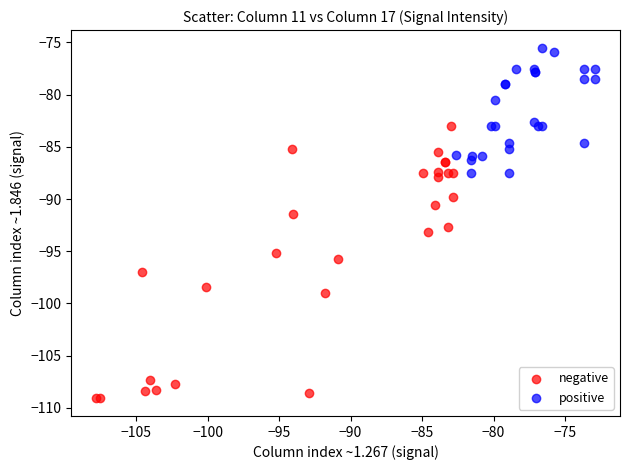

Which series has the largest Y range (max minus min)?

negative